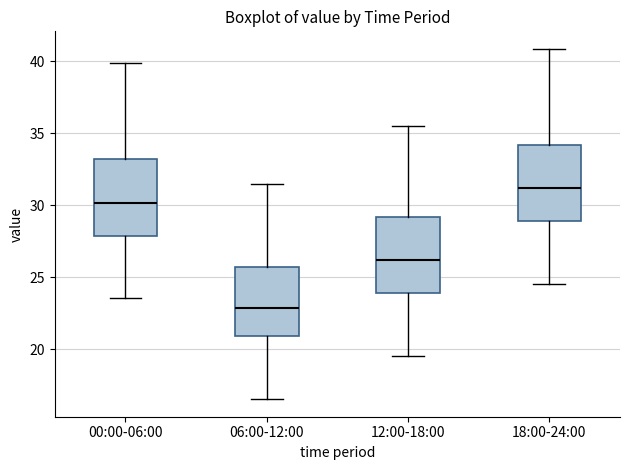

Which box has the lowest median line?

06:00-12:00